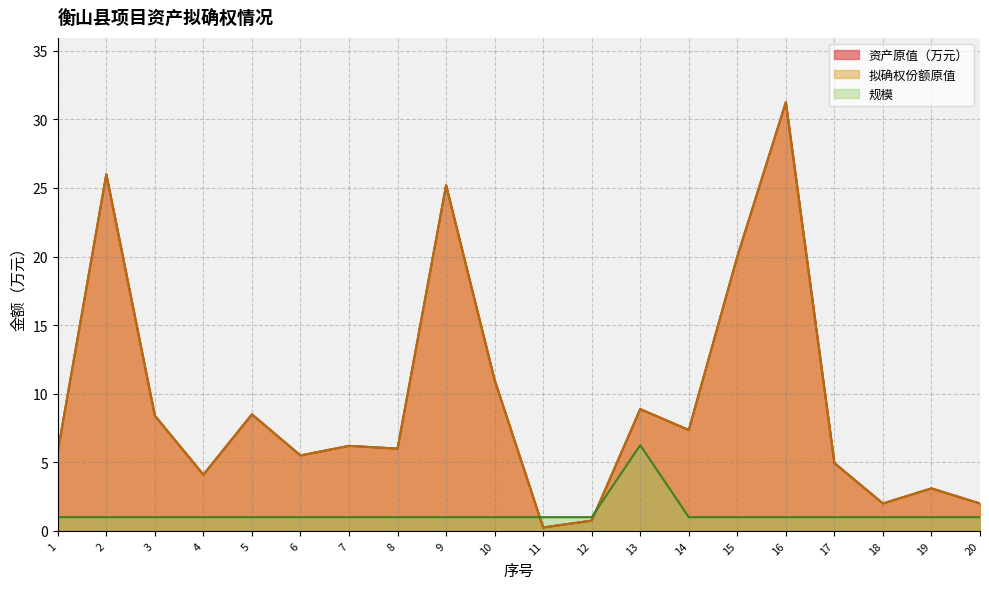

Which series has the largest range (max minus min)?

资产原值（万元）